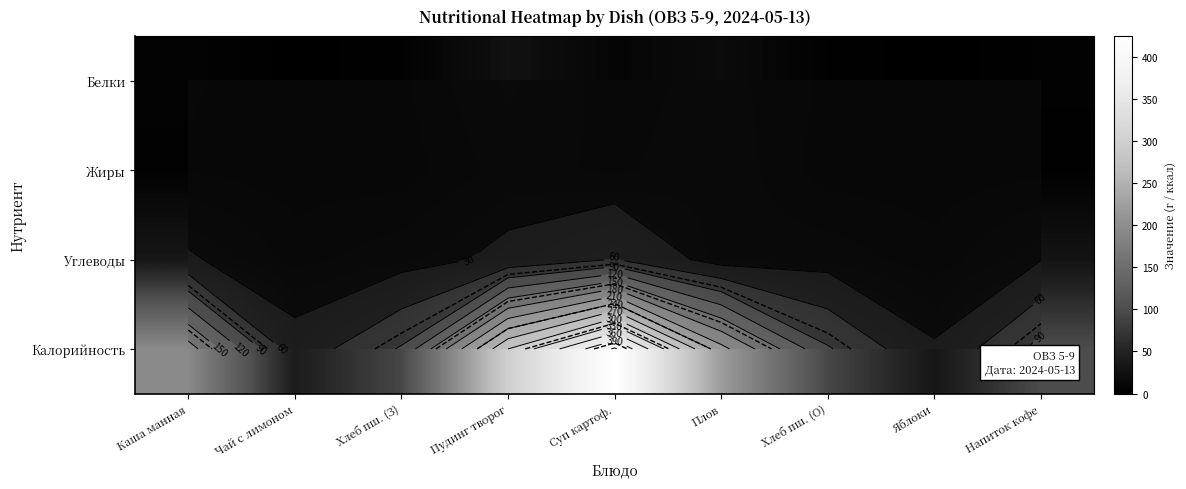

Which has a higher value, Яблоки or Плов?

Плов